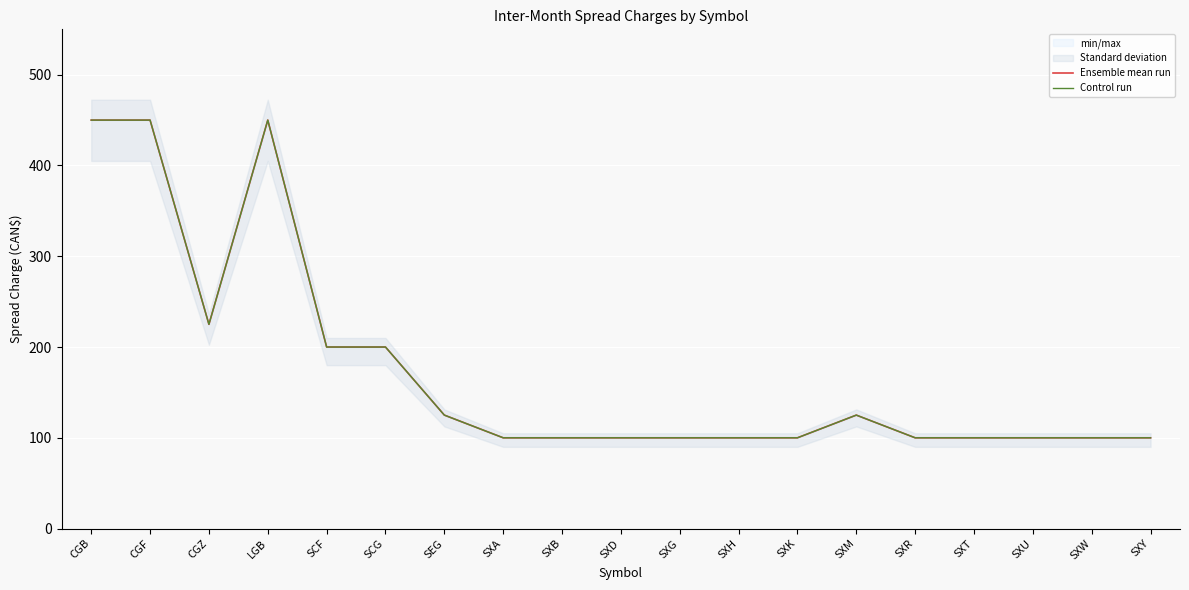

What is the difference between the second highest and second lowest values in the Ensemble mean run series?

350